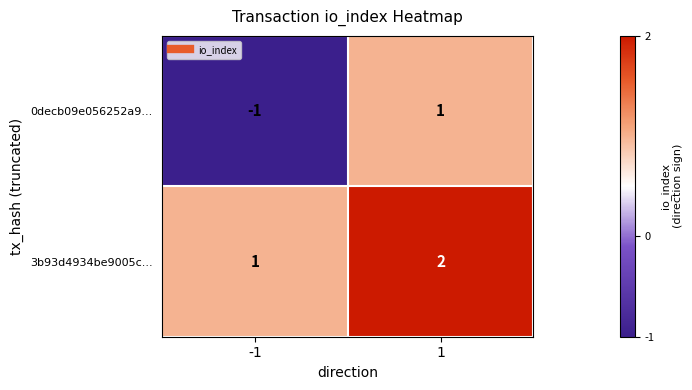

Reading right to left, list all the values displayed in this chart.

0decb09e056252a9...: 1=1	-1=-1
3b93d4934be9005c...: 1=2	-1=1